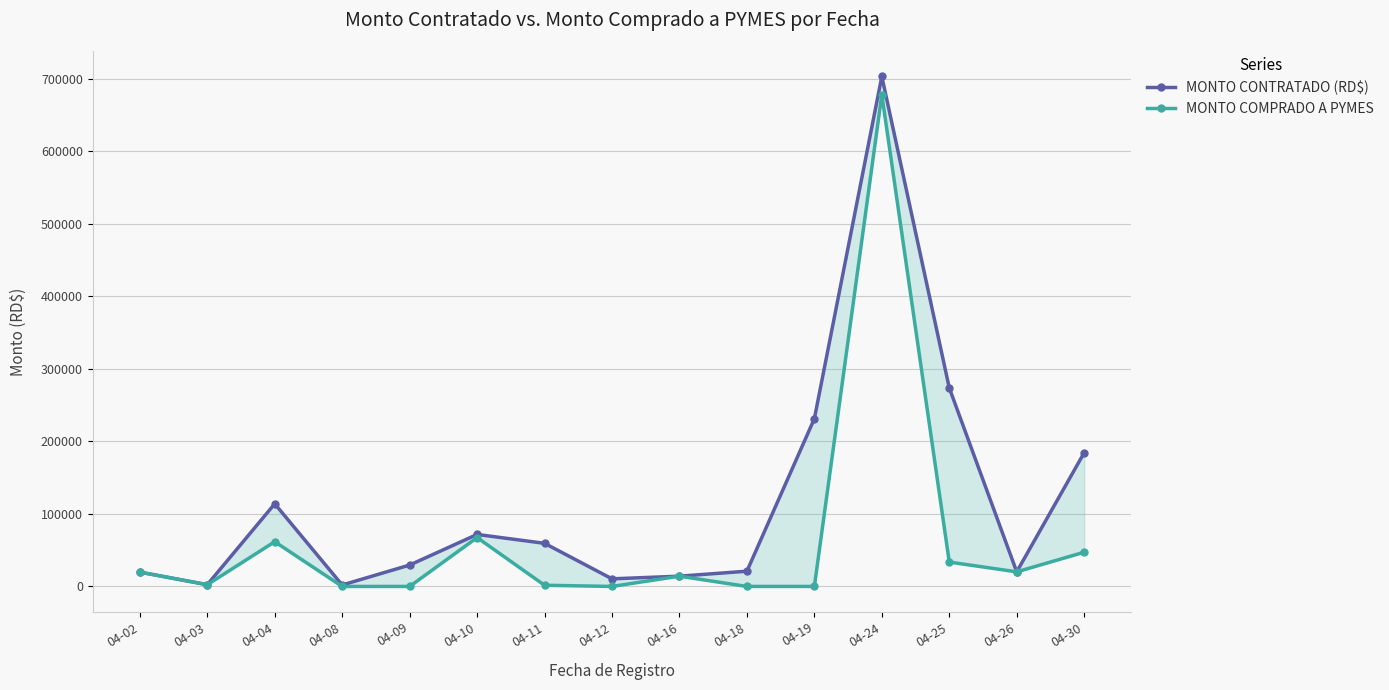

Reading right to left, list all the values displayed in this chart.

MONTO CONTRATADO (RD$): 184475.3	20138.7	273853.1	703339.0	231388.5	21033.4	14160.0	10508.0	59472.0	71721.8	29524.4	1987.0	113990.8	2419.0	19765.0
MONTO COMPRADO A PYMES: 47200.0	20138.7	33630.0	678259.3	0.0	0.0	14160.0	0.0	1652.0	67421.8	0.0	0.0	61695.8	2419.0	19765.0